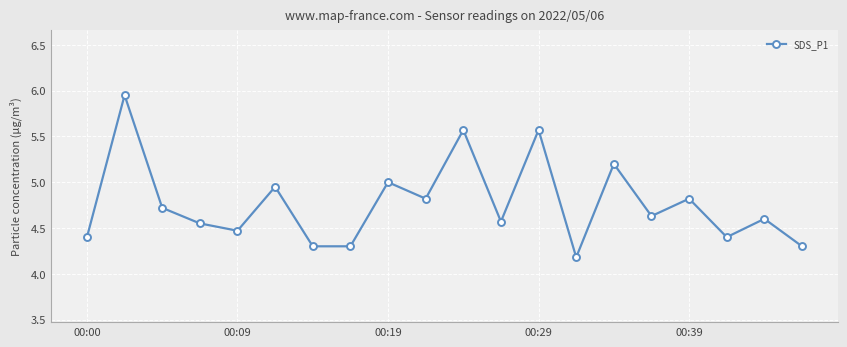

What is the difference between the maximum and minimum values?

1.8